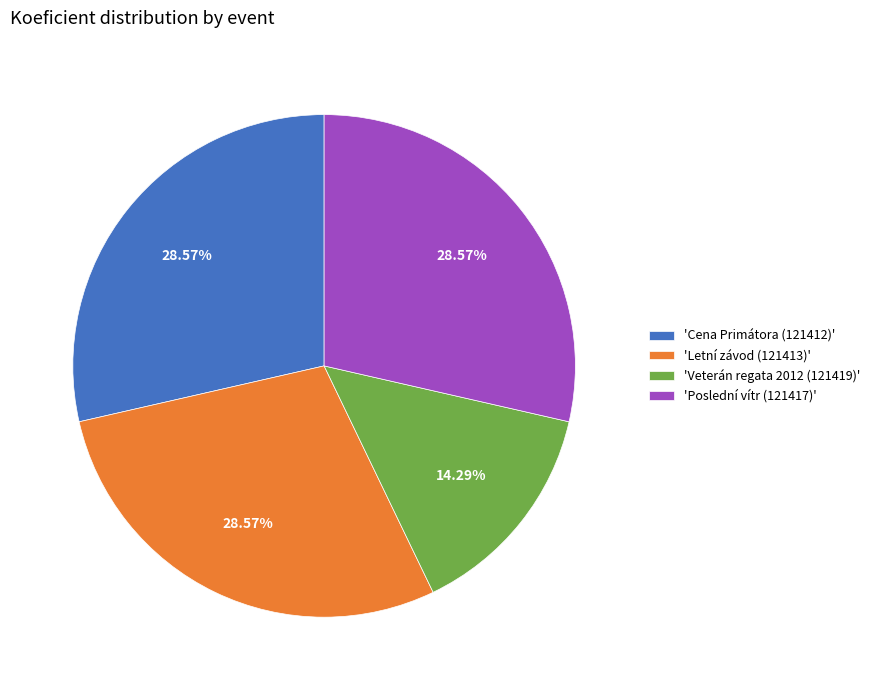

Is the sum of 'Veterán regata 2012 (121419)' and 'Letní závod (121413)' greater than half?

No